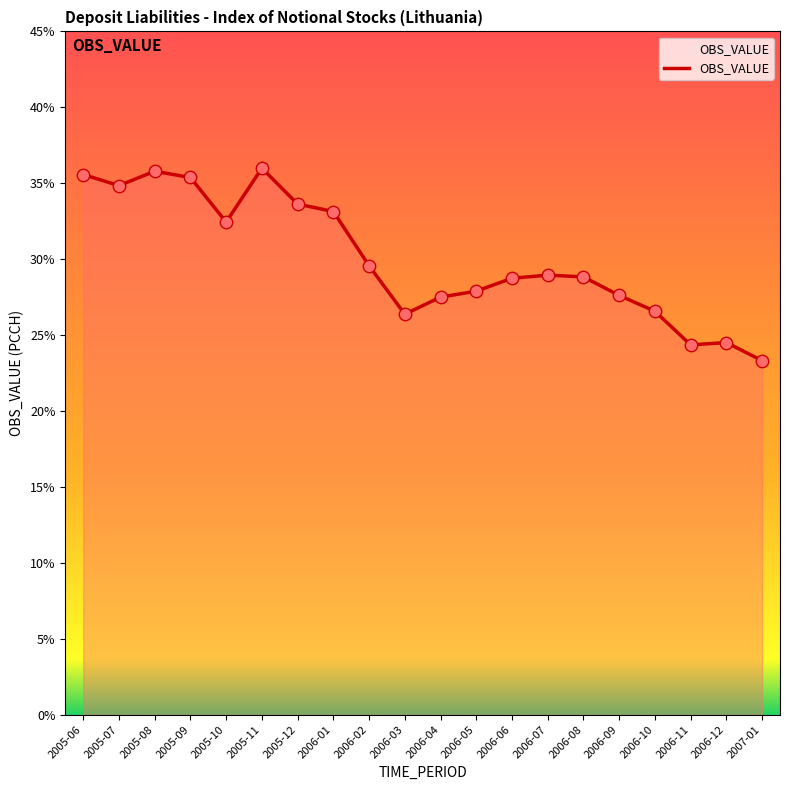

Which has a higher value, 2005-09 or 2005-07?

2005-09